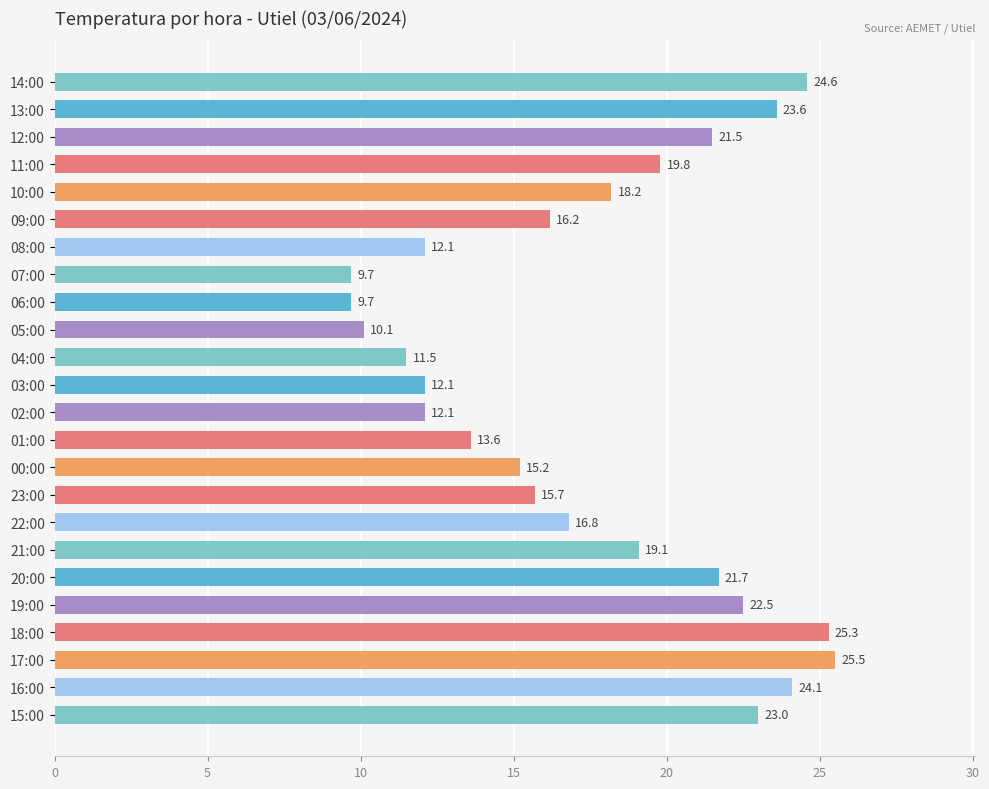

Reading top to bottom, transcribe all the data shown in this chart.

14:00=24.6	13:00=23.6	12:00=21.5	11:00=19.8	10:00=18.2	09:00=16.2	08:00=12.1	07:00=9.7	06:00=9.7	05:00=10.1	04:00=11.5	03:00=12.1	02:00=12.1	01:00=13.6	00:00=15.2	23:00=15.7	22:00=16.8	21:00=19.1	20:00=21.7	19:00=22.5	18:00=25.3	17:00=25.5	16:00=24.1	15:00=23.0